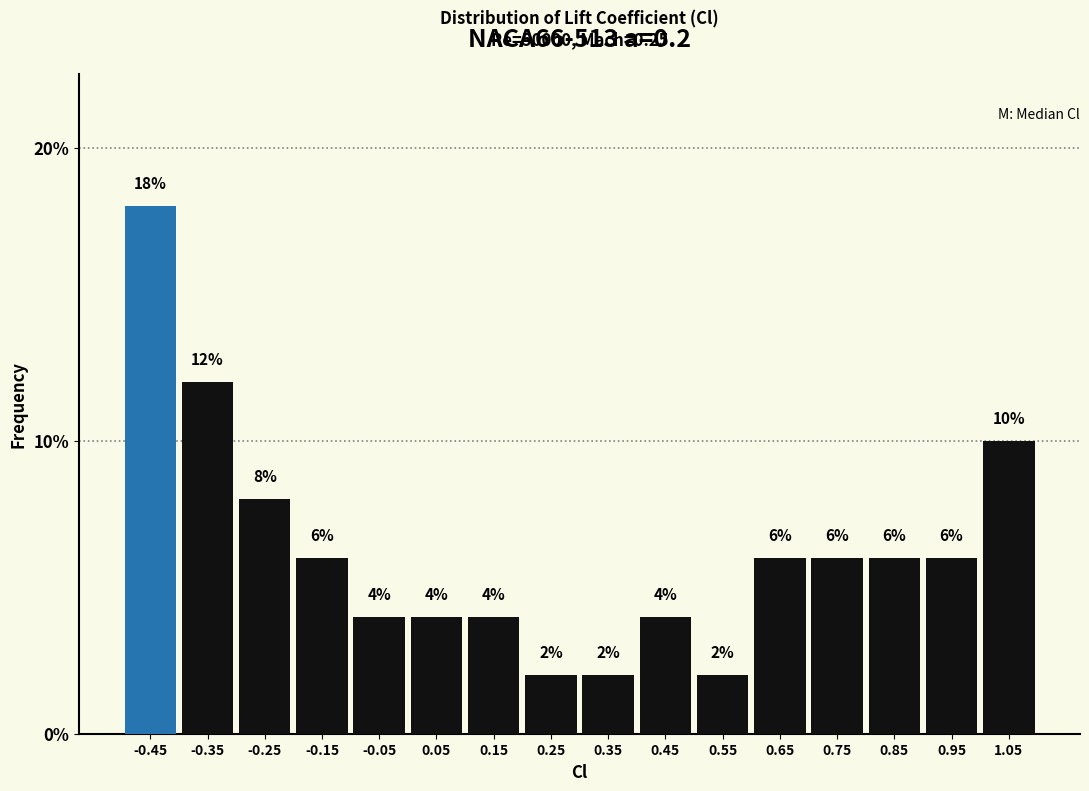

Which range on the x-axis has the tallest bar?

-0.5 to -0.4